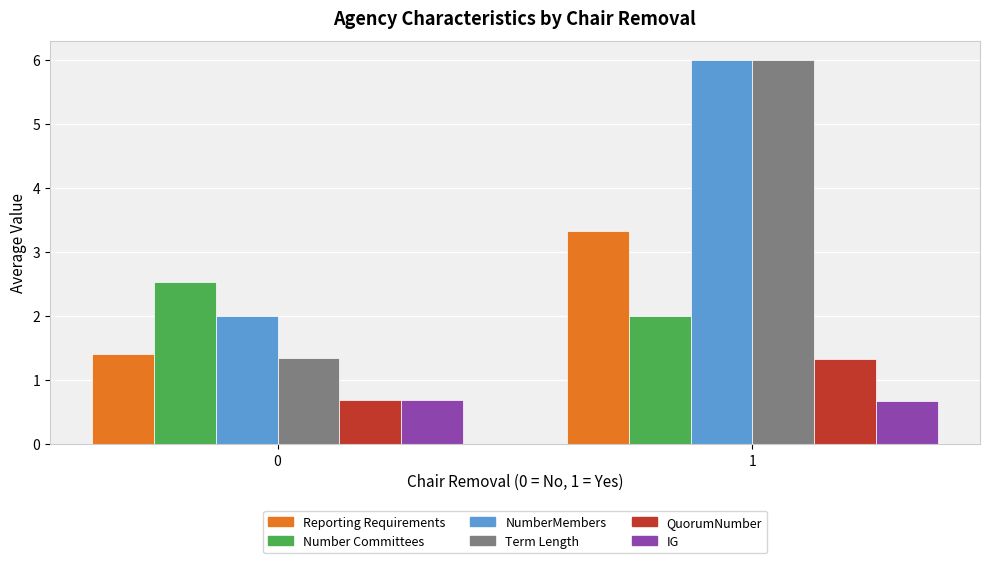

Where does the QuorumNumber series first go above 1?

1